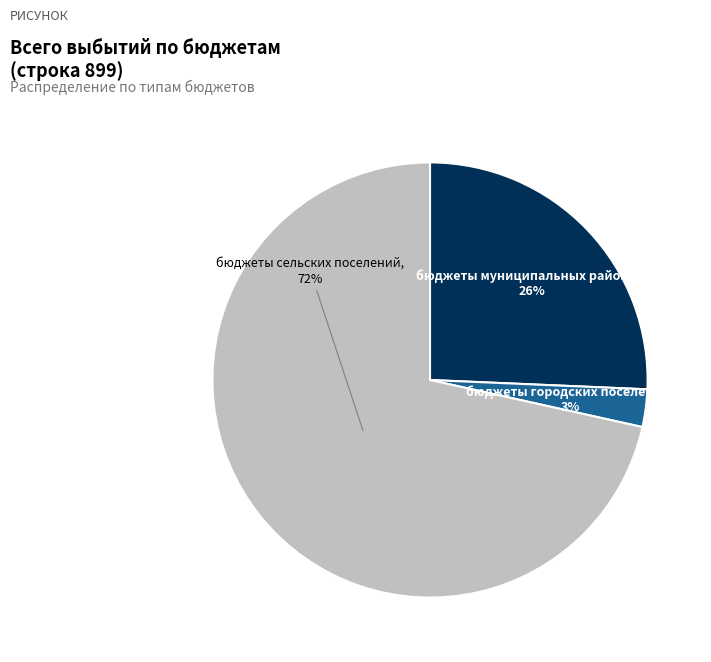

To the nearest percent, what is the average slice percentage?

33%